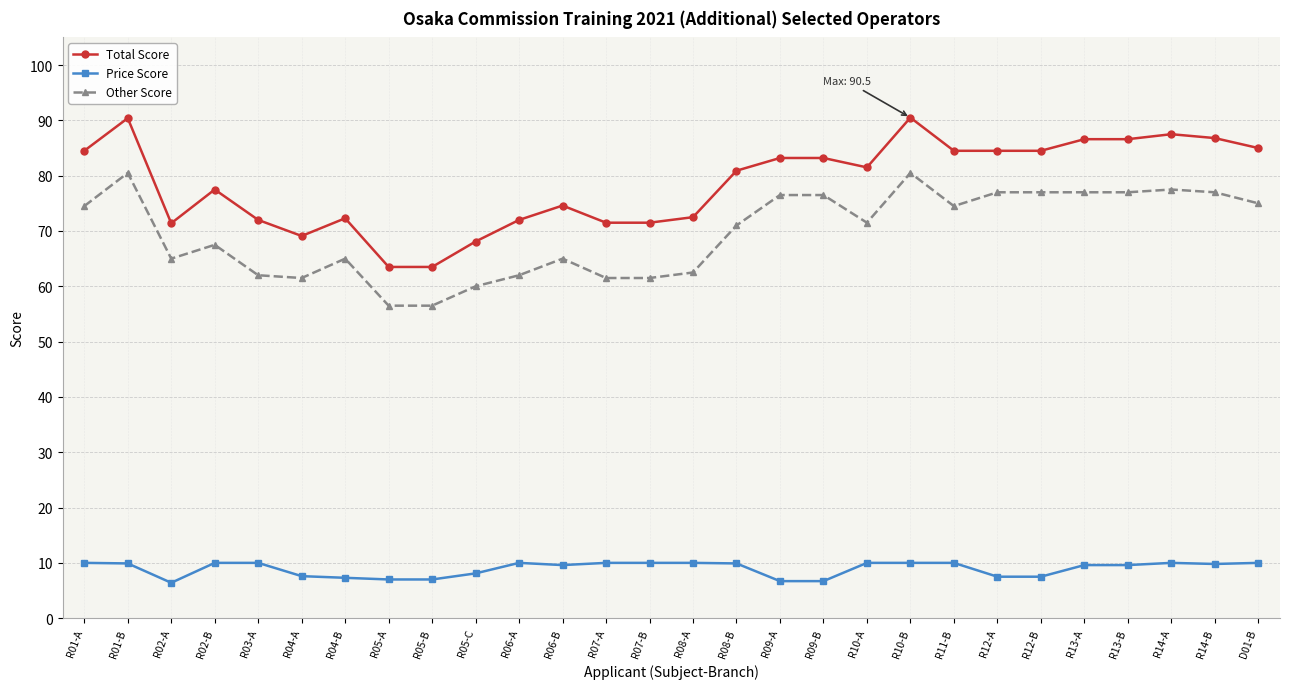

What is the difference between the Price Score values at R10-A and R12-B?

2.5